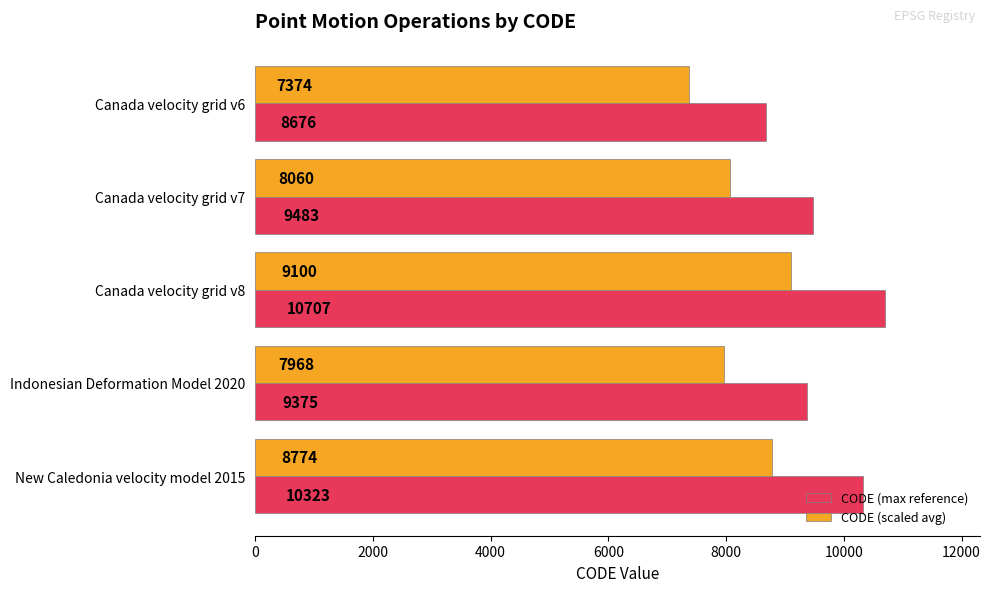

At which label is CODE (max reference) closest to 9691?

Canada velocity grid v7